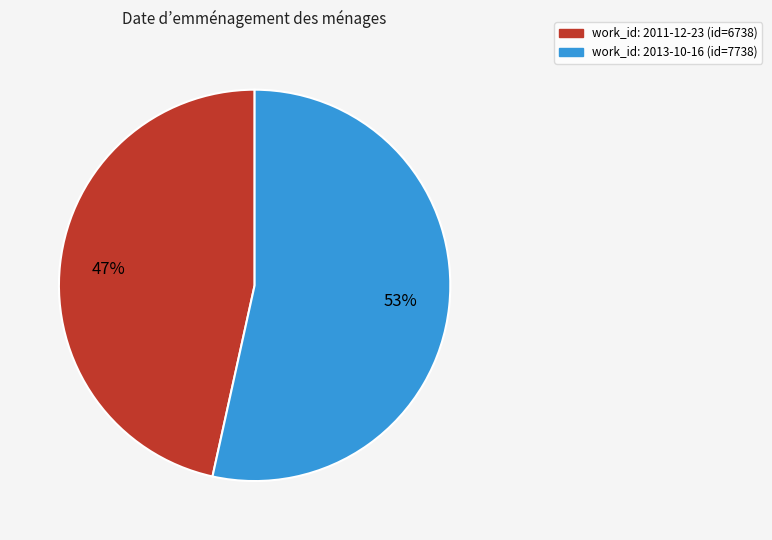

To the nearest percent, what is the average slice percentage?

50%